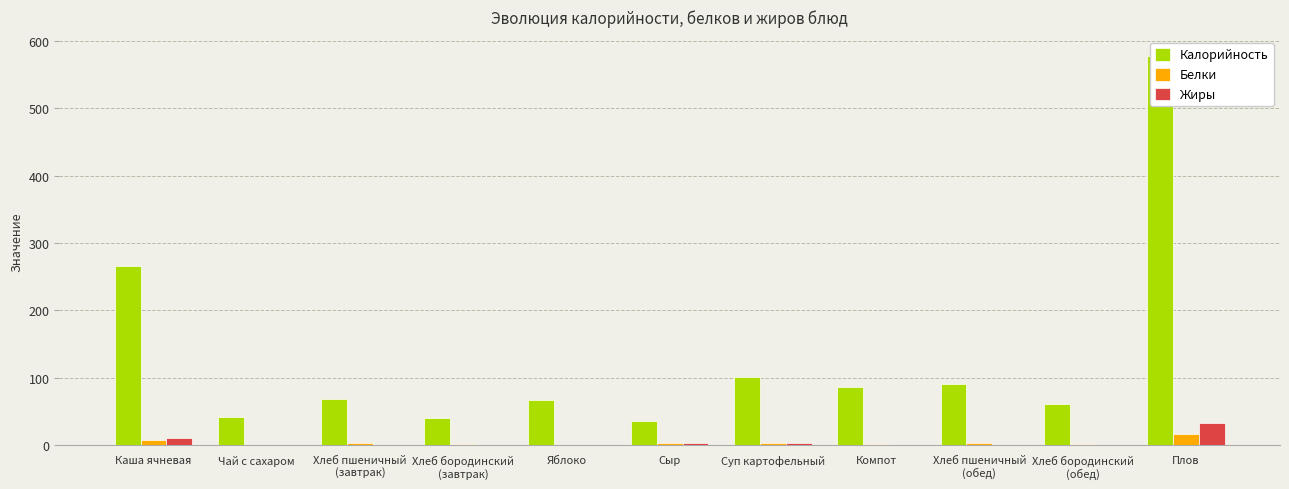

What is the difference between the Жиры values at Плов and Яблоко?

32.6